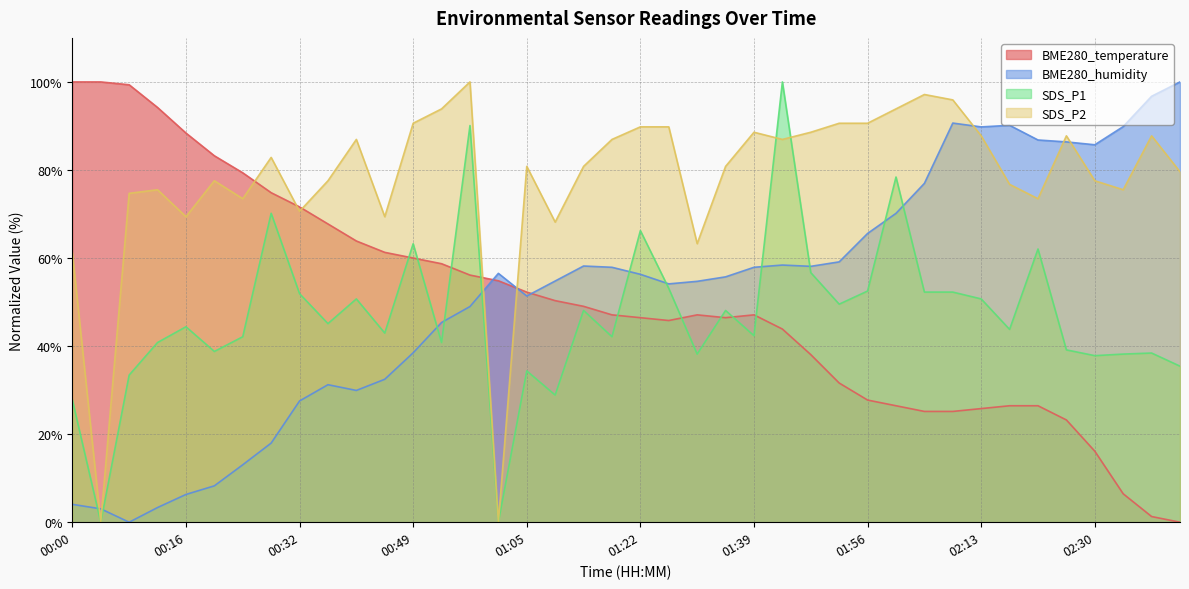

The BME280_humidity series shows 38.5 at 00:49. True or false?

True